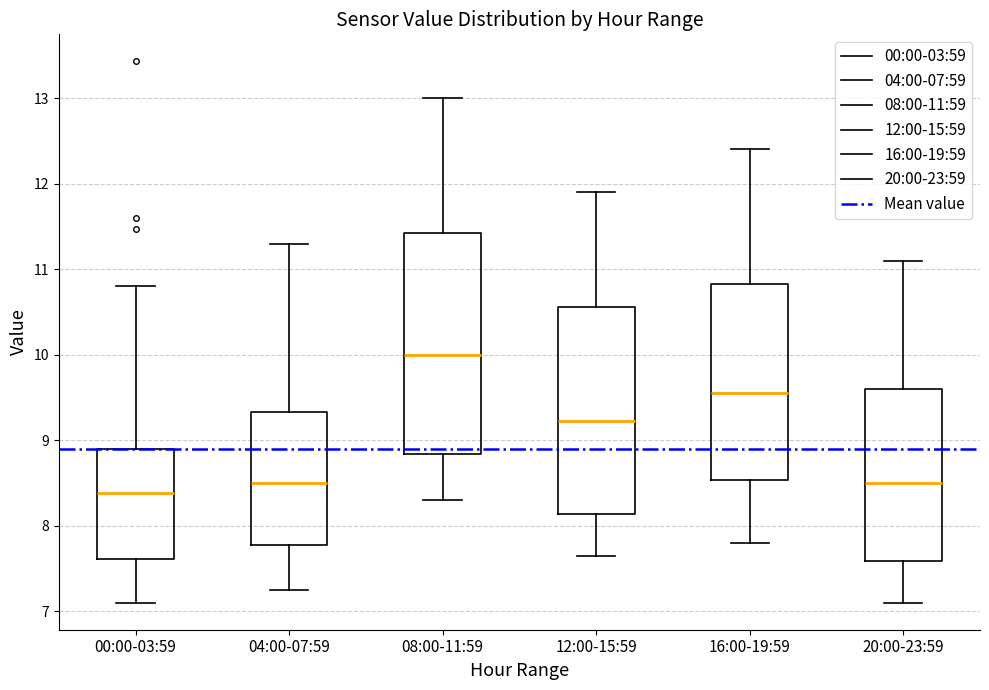

Comparing the boxes themselves (not the whiskers), which one is the tallest?

08:00-11:59